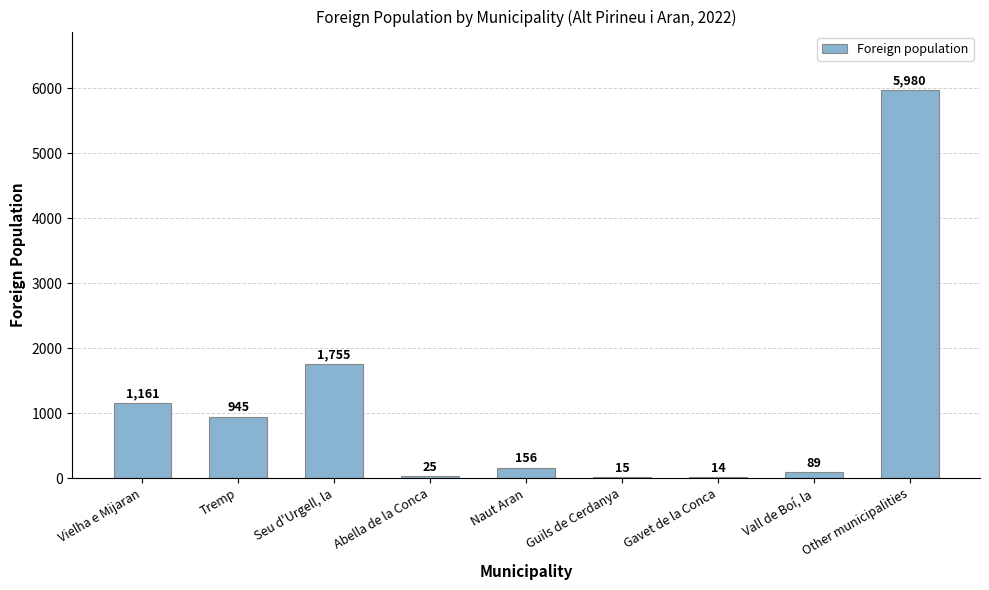

Is it true that the value at Gavet de la Conca is 14?

True